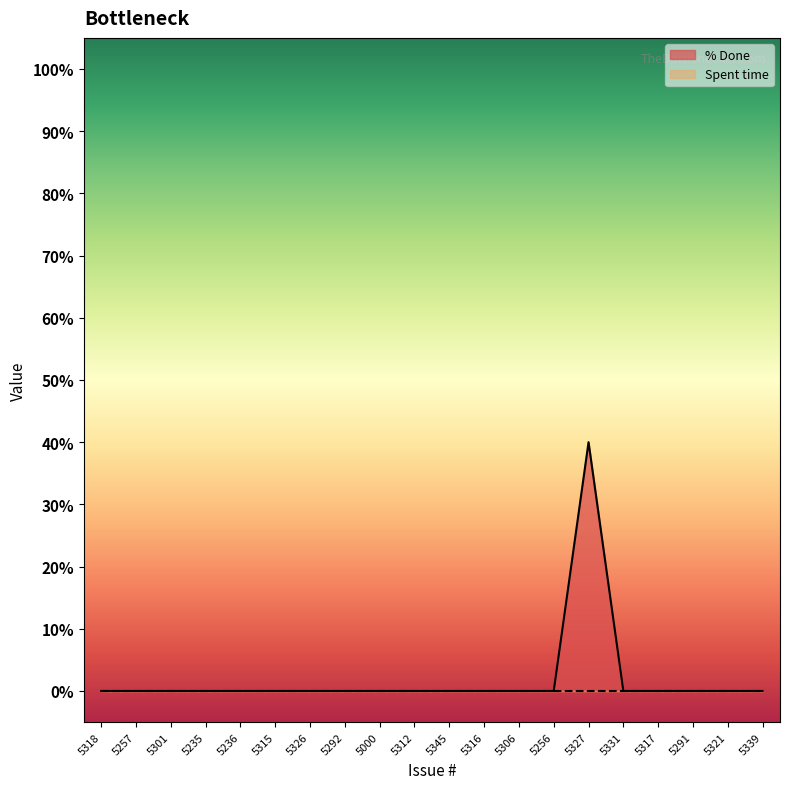

Rank the categories by value from lowest to highest.

5318, 5257, 5301, 5235, 5236, 5315, 5326, 5292, 5000, 5312, 5345, 5316, 5306, 5256, 5331, 5317, 5291, 5321, 5339, 5327